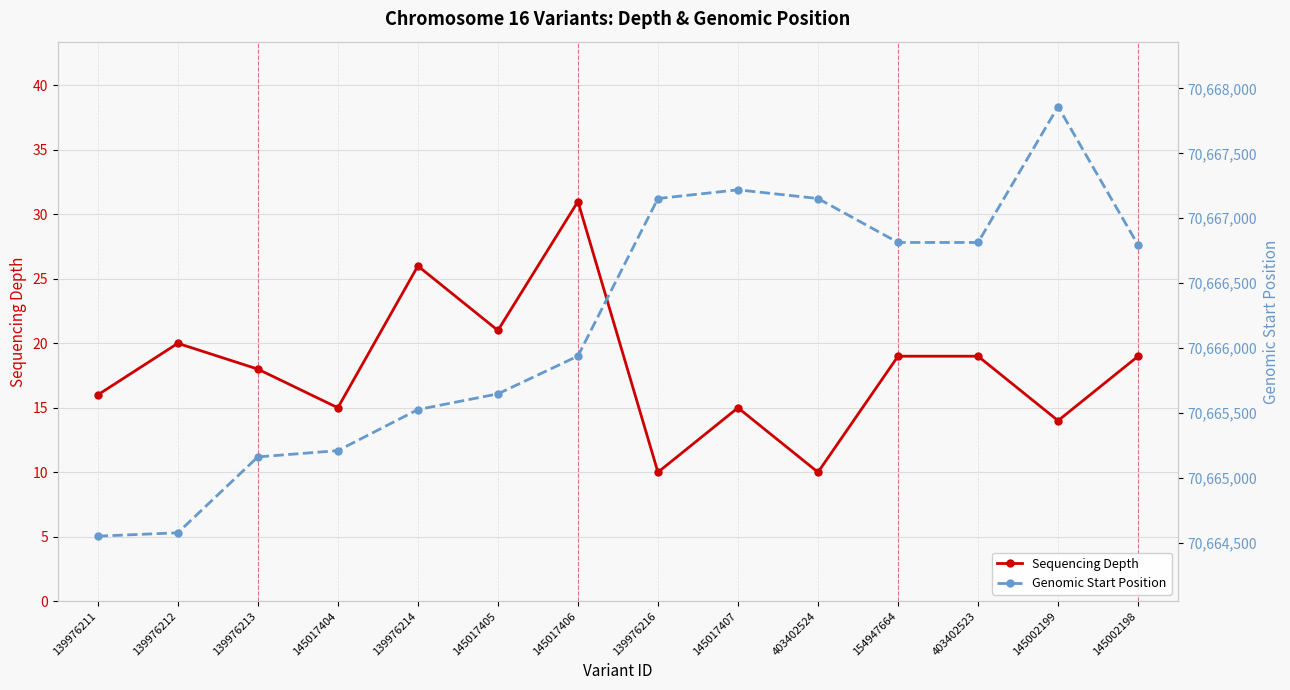

Which series changed the most between 139976213 and 139976214?

Genomic Start Position